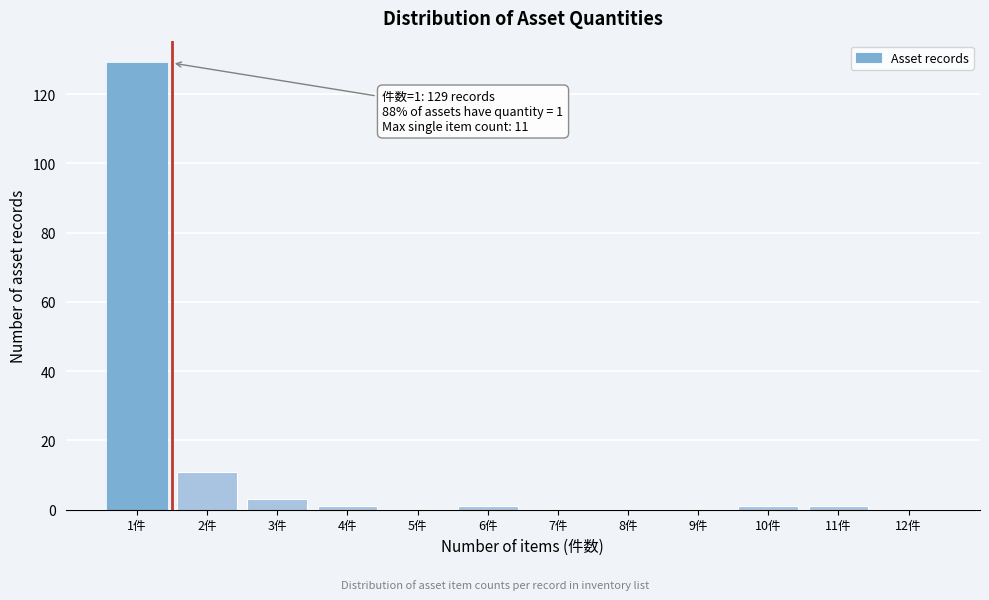

Reading right to left, list all the values displayed in this chart.

12件=0	11件=1	10件=1	9件=0	8件=0	7件=0	6件=1	5件=0	4件=1	3件=3	2件=11	1件=129